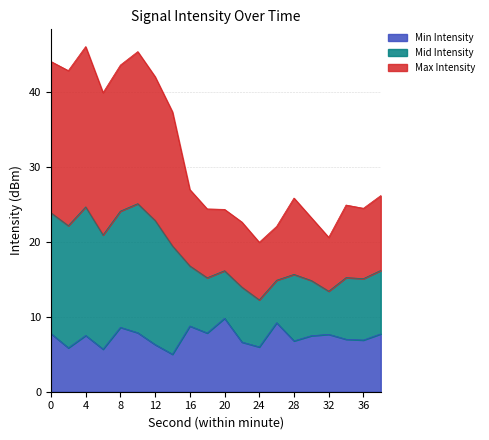

Is it true that Min Intensity equals 5.1 at 0?

False